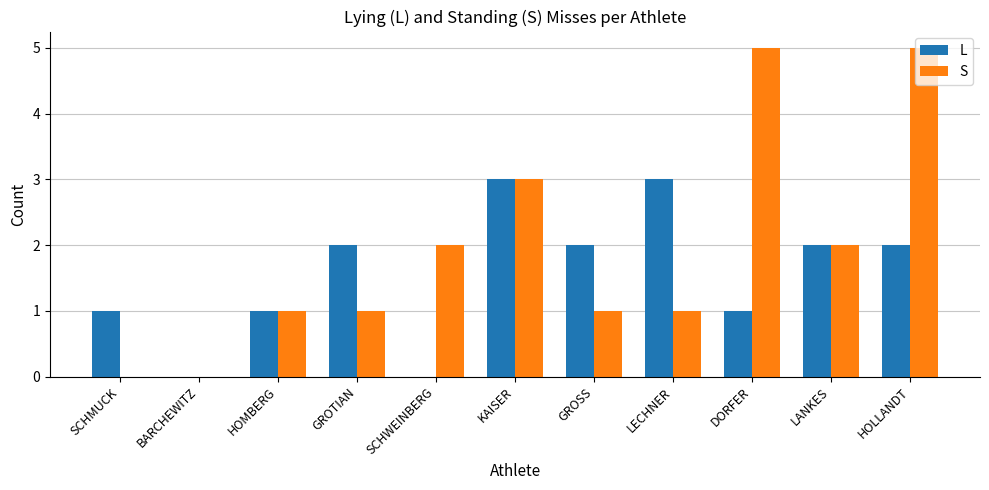

Is it true that L equals 2 at HOMBERG?

False